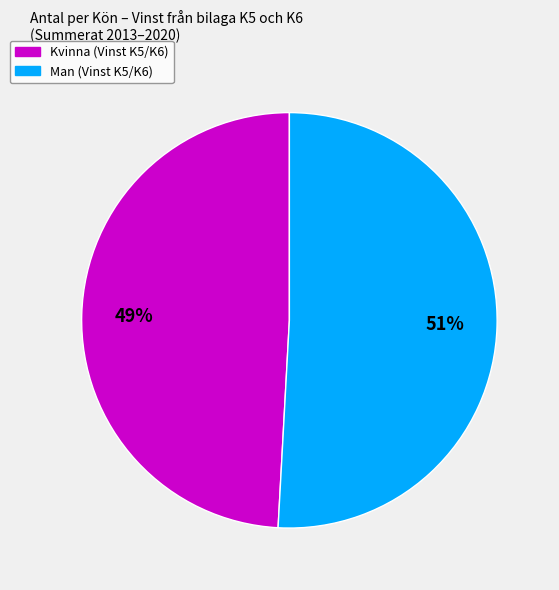

Does any single category account for the majority?

Yes